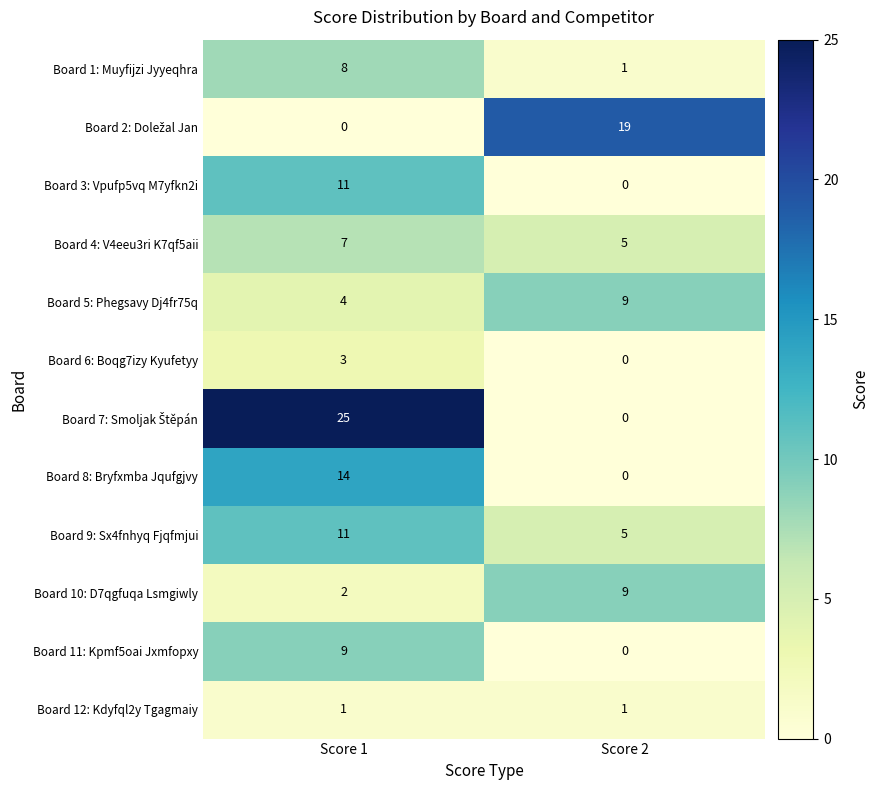

What is the sum of the Board 8: Bryfxmba Jqufgjvy values at Score 1 and Score 2?

14